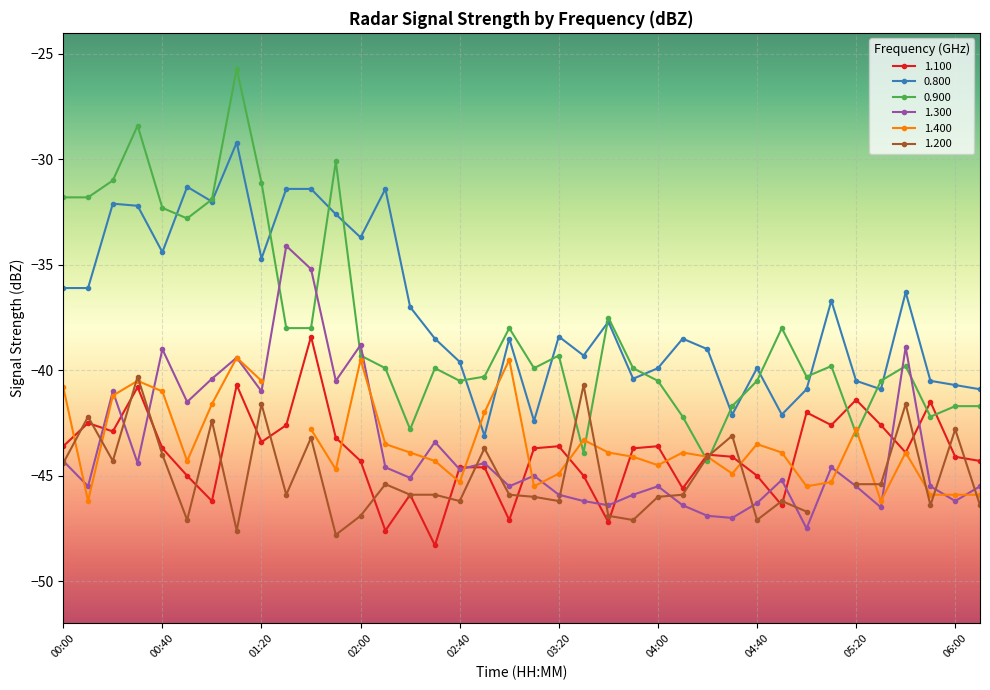

What is the sum of the 1.300 values at 02:00 and 05:00?

-86.3